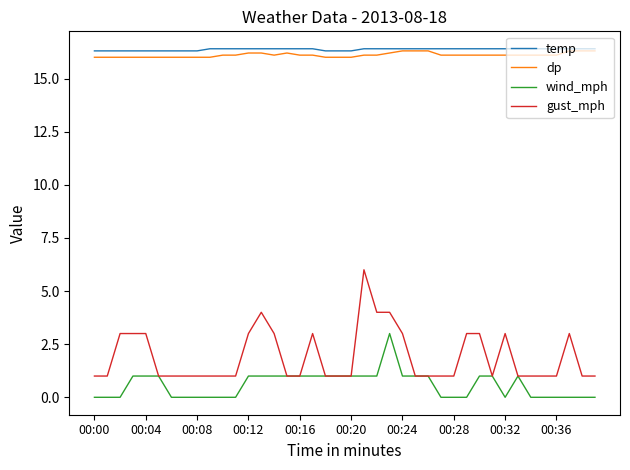

Is this an area chart (filled region under the line)?

No